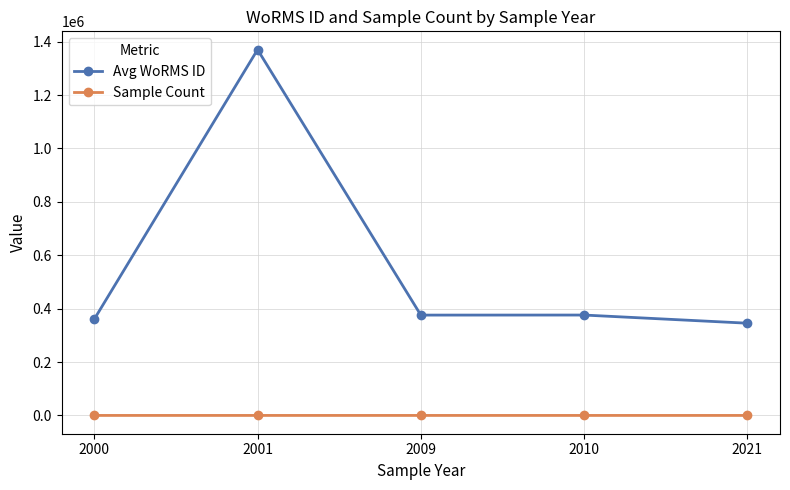

What is the difference between the maximum and second lowest values in the Avg WoRMS ID series?

1009614.5